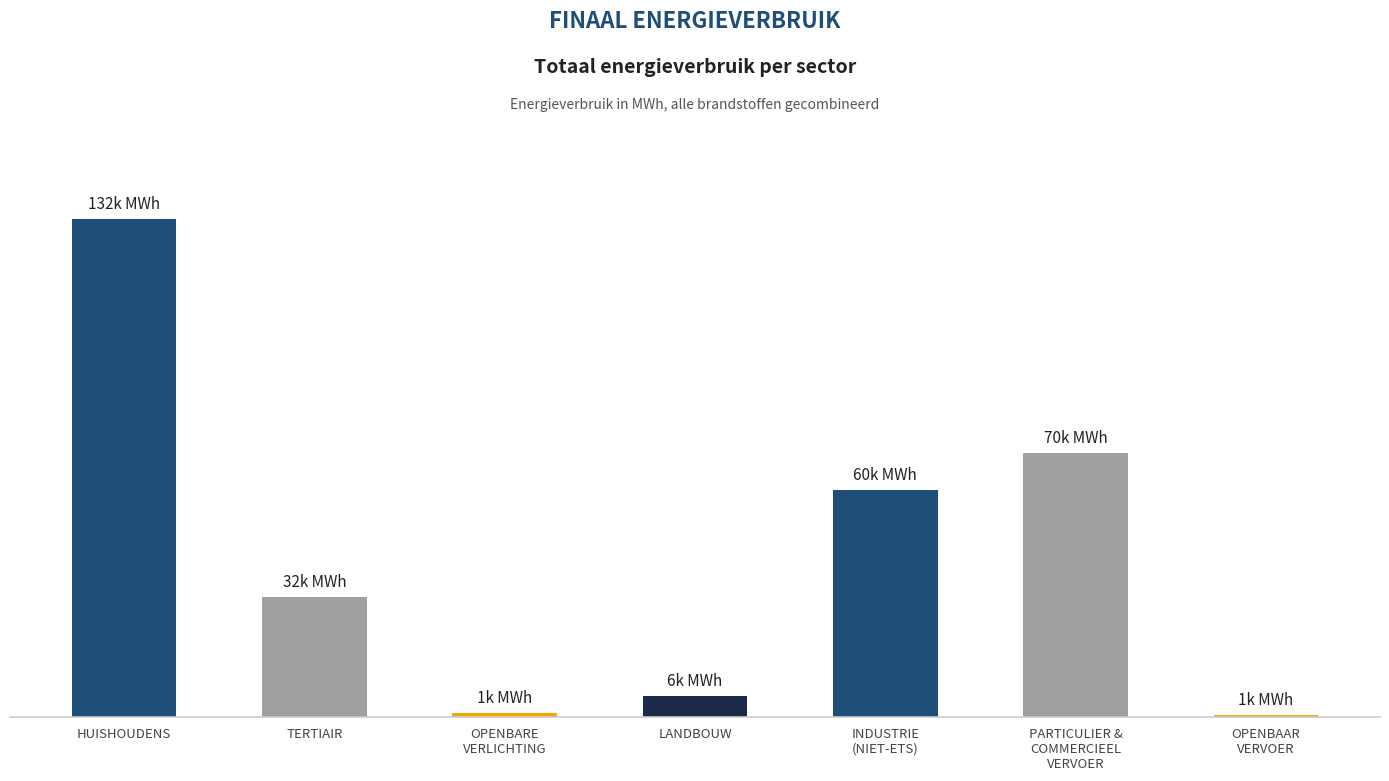

Reading right to left, transcribe all the data shown in this chart.

592.5	69580.4	59789.1	5642.9	968.2	31619.3	131559.9